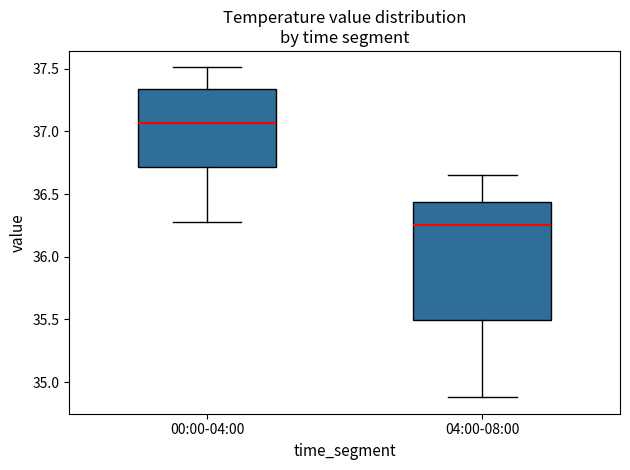

Which box's median line is the highest?

00:00-04:00